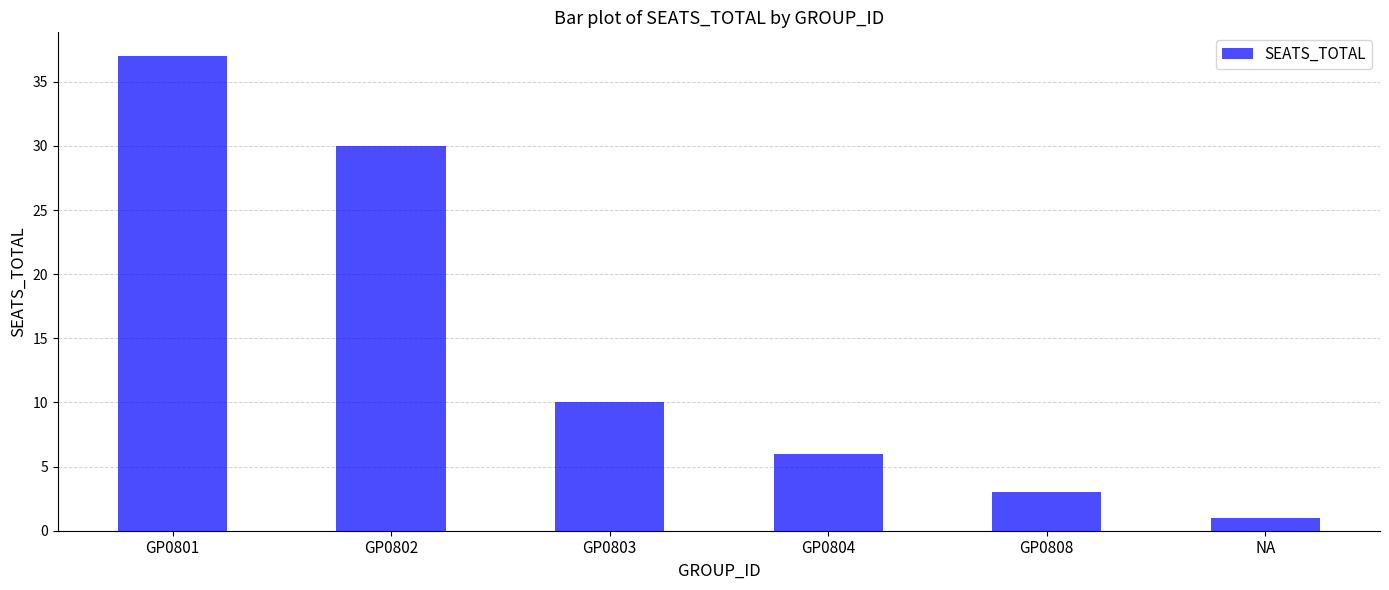

What is the ratio of the value at NA to the value at GP0803?

0.1